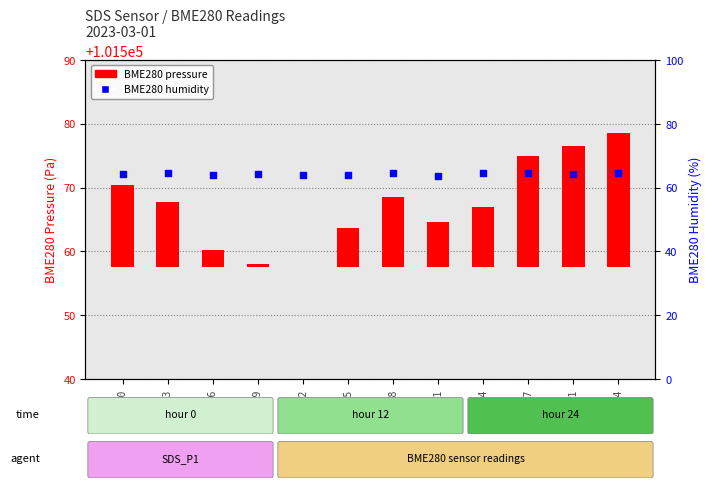

What is the total value across all series at 00:09?

64.8